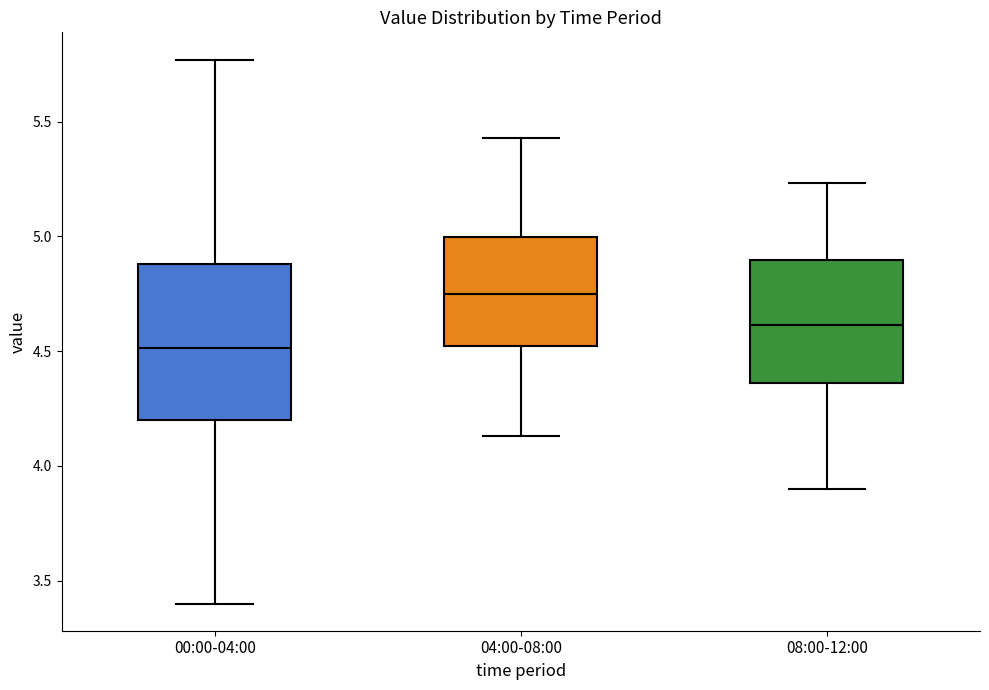

Where does the upper whisker of the box for 08:00-12:00 end on the y-axis? The values are not printed on the chart, so give them approximately, as read against the axis.

5.25